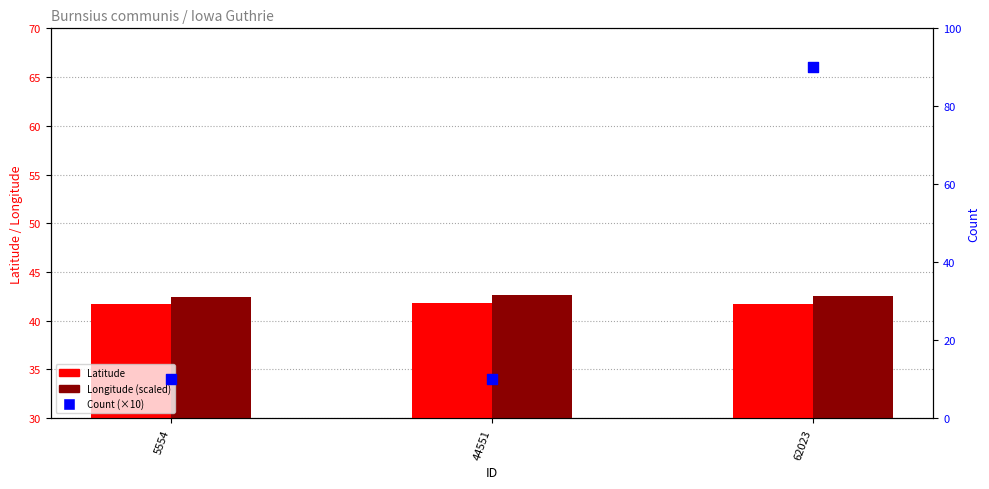

Which series contains the lowest Y value?

Count